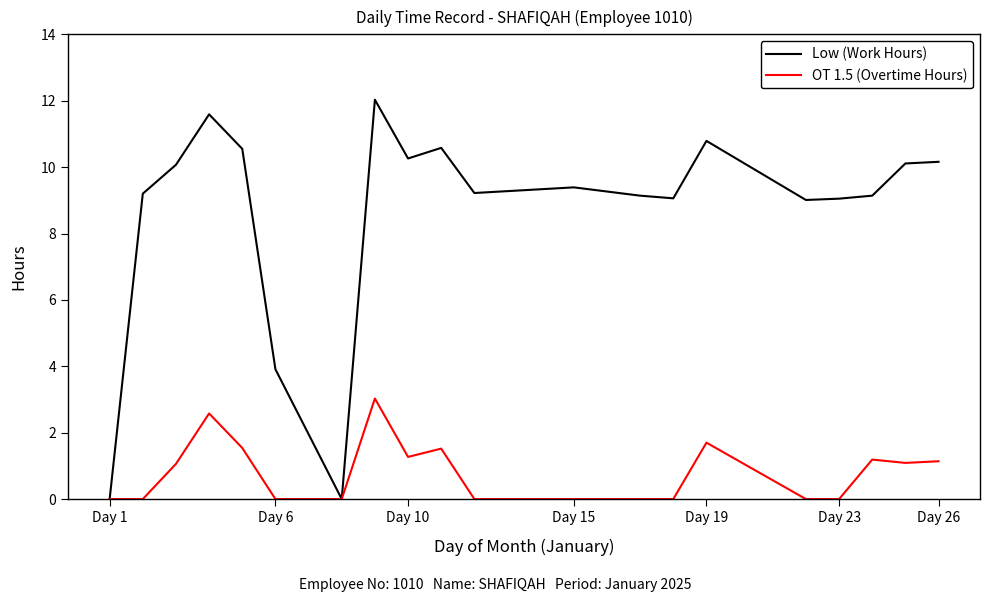

In OT 1.5 (Overtime Hours), how many points are higher than both neighbors (excluding endpoints)?

5